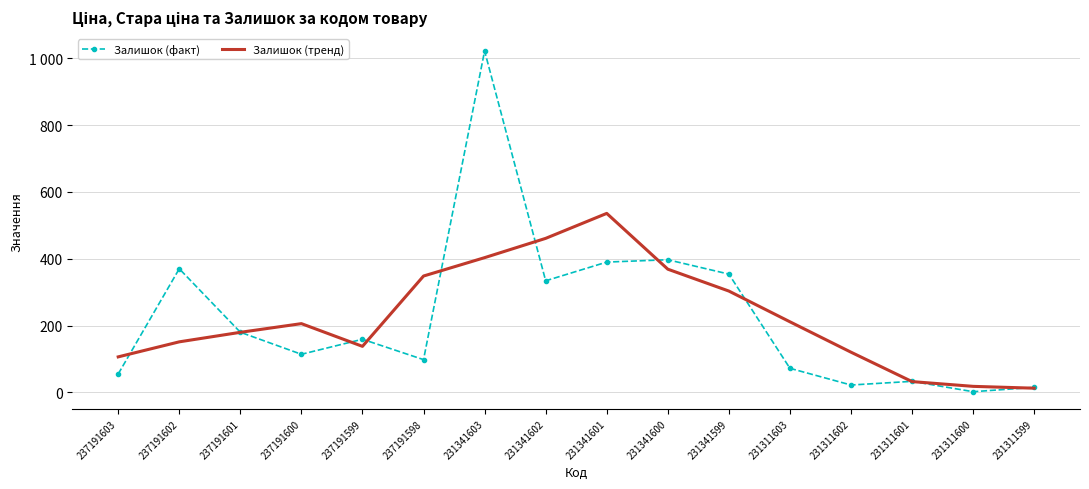

What are all the series names shown in the legend?

Залишок (факт), Залишок (тренд)